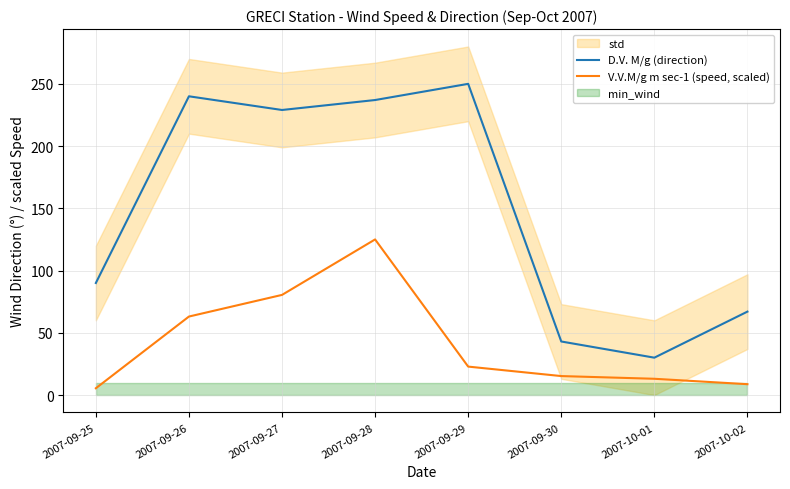

At 2007-10-01, list the series in order from largest to smallest.

D.V. M/g (direction), V.V.M/g m sec-1 (speed, scaled)